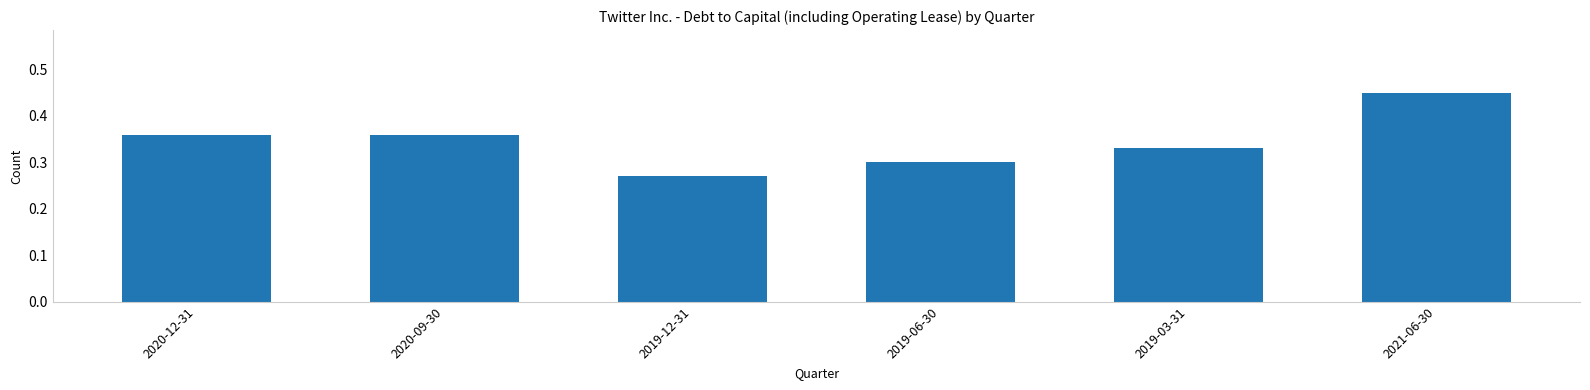

At which label is the value closest to 0?

2019-12-31